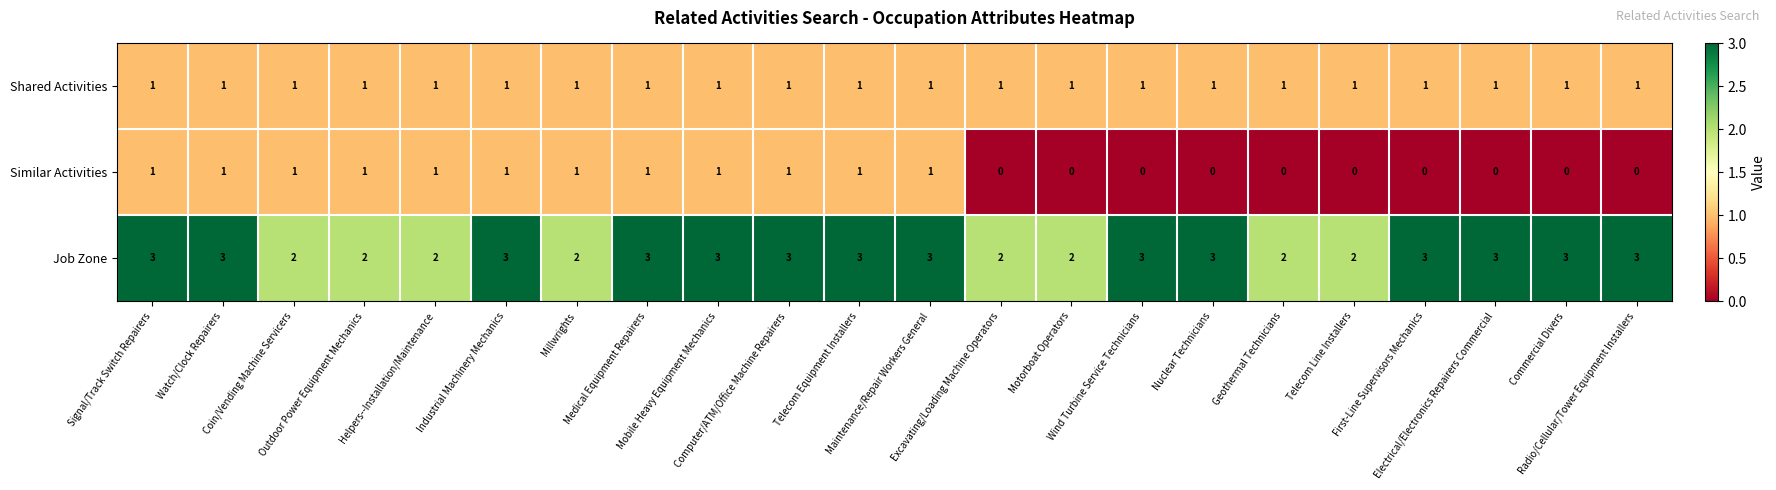

What is the total value across all series at Telecom Equipment Installers?

5